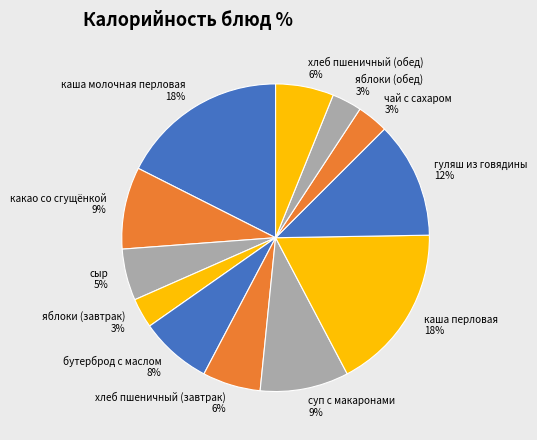

Is the sum of суп с макаронами and каша молочная перловая greater than half?

No